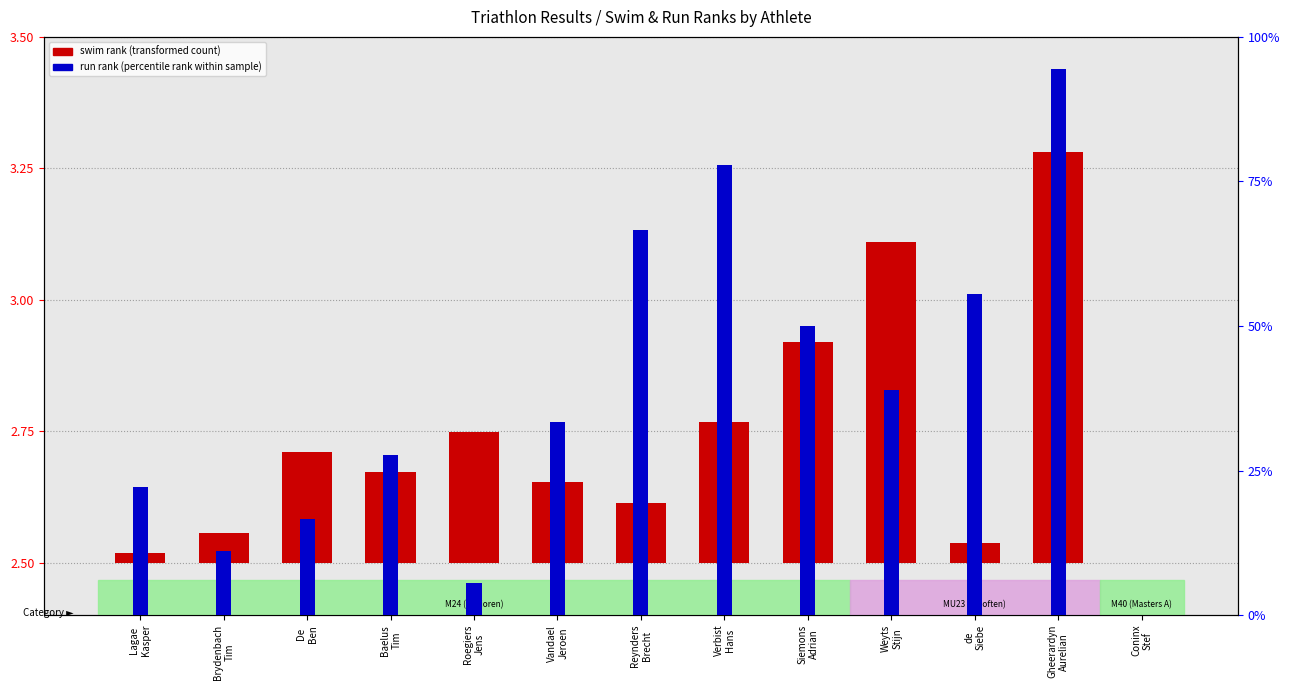

Reading left to right, extract all data points from this chart.

swim rank (transformed count): 0.0	0.1	0.2	0.2	0.2	0.2	0.1	0.3	0.4	0.6	0.0	0.8	0.0
run rank (percentile rank within sample): 22.2	11.1	16.7	27.8	5.6	33.3	66.7	77.8	50.0	38.9	55.6	94.4	0.0